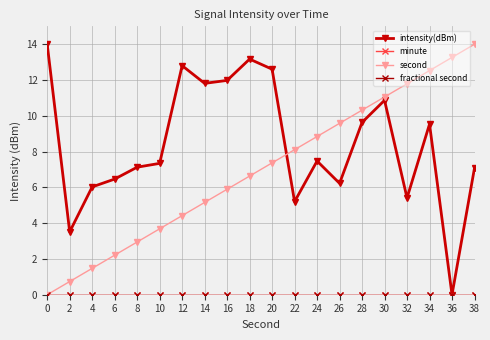

How many interior local peaks does the intensity(dBm) series have?

5